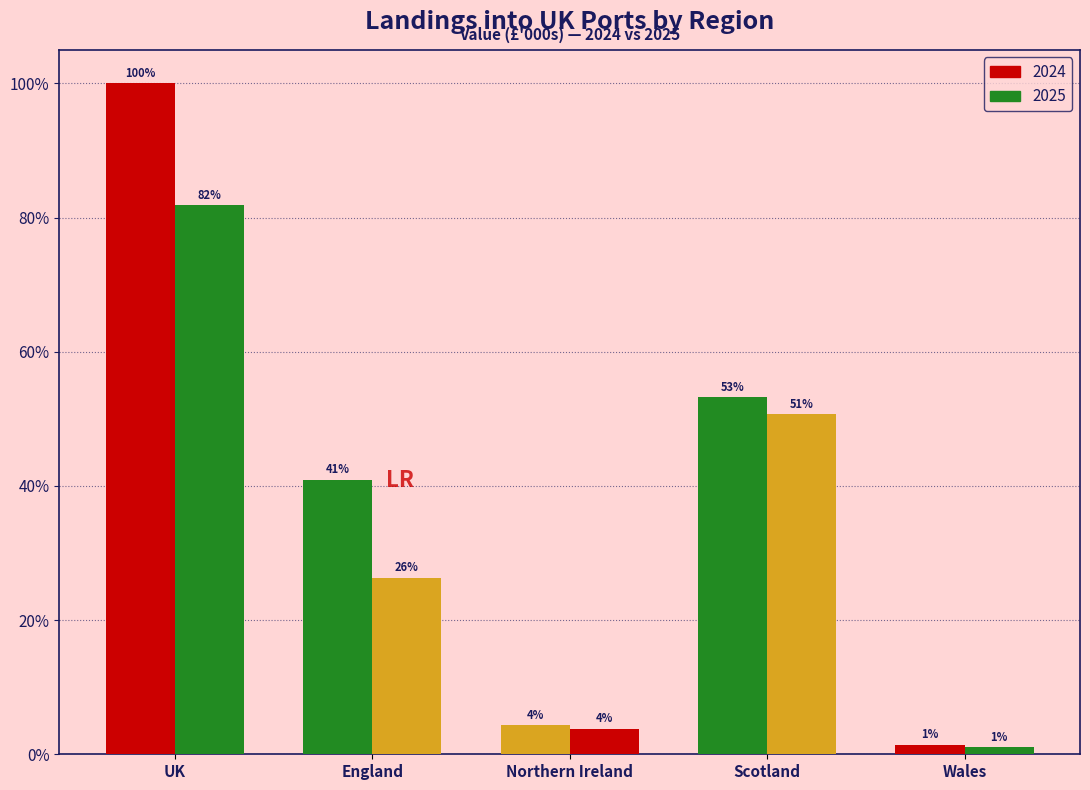

Are the bars grouped side by side (vs. stacked)?

Yes